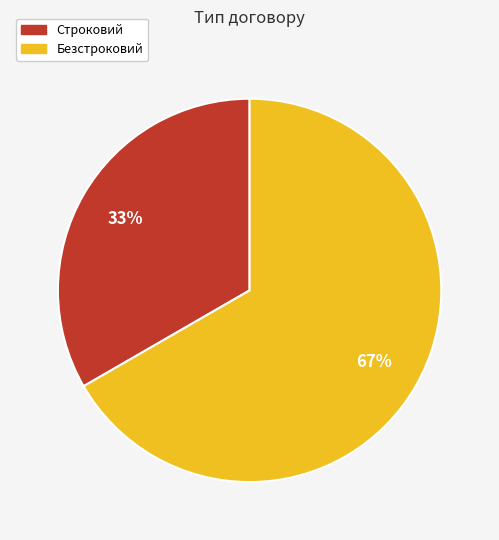

Rank the categories by value from highest to lowest.

Безстроковий, Строковий